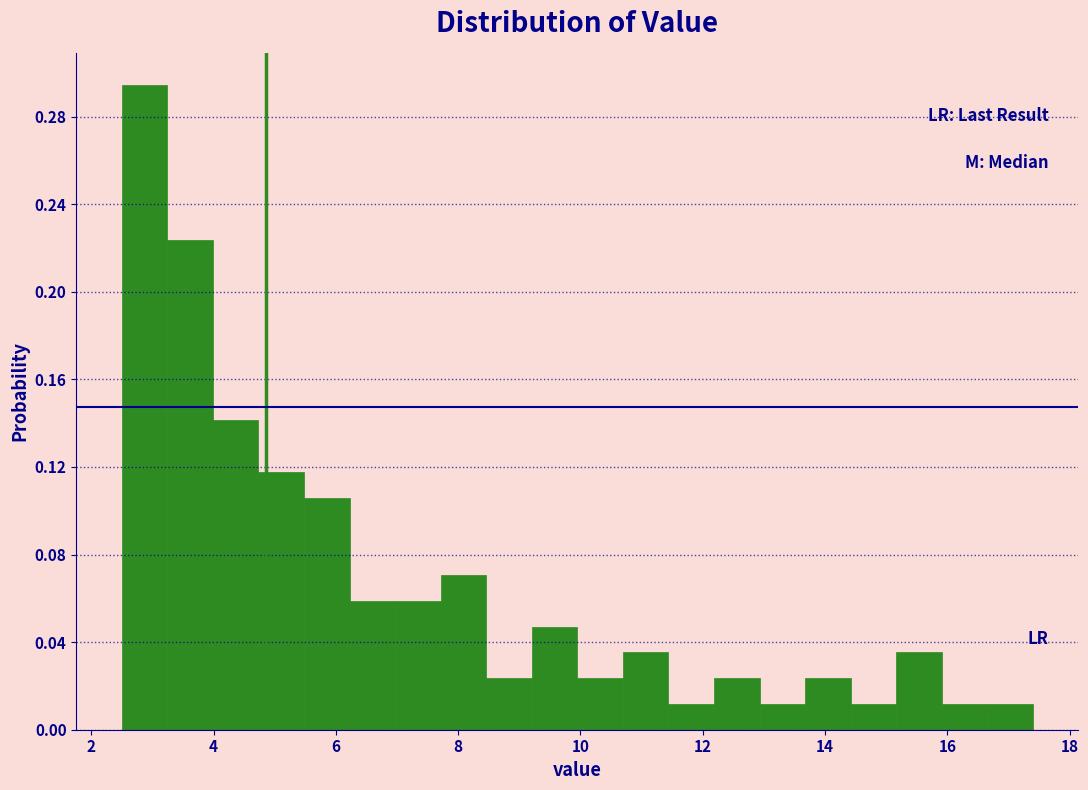

Around what value on the x-axis is the tallest bar? Give the approximate position of its centre, as read against the axis.

2.8